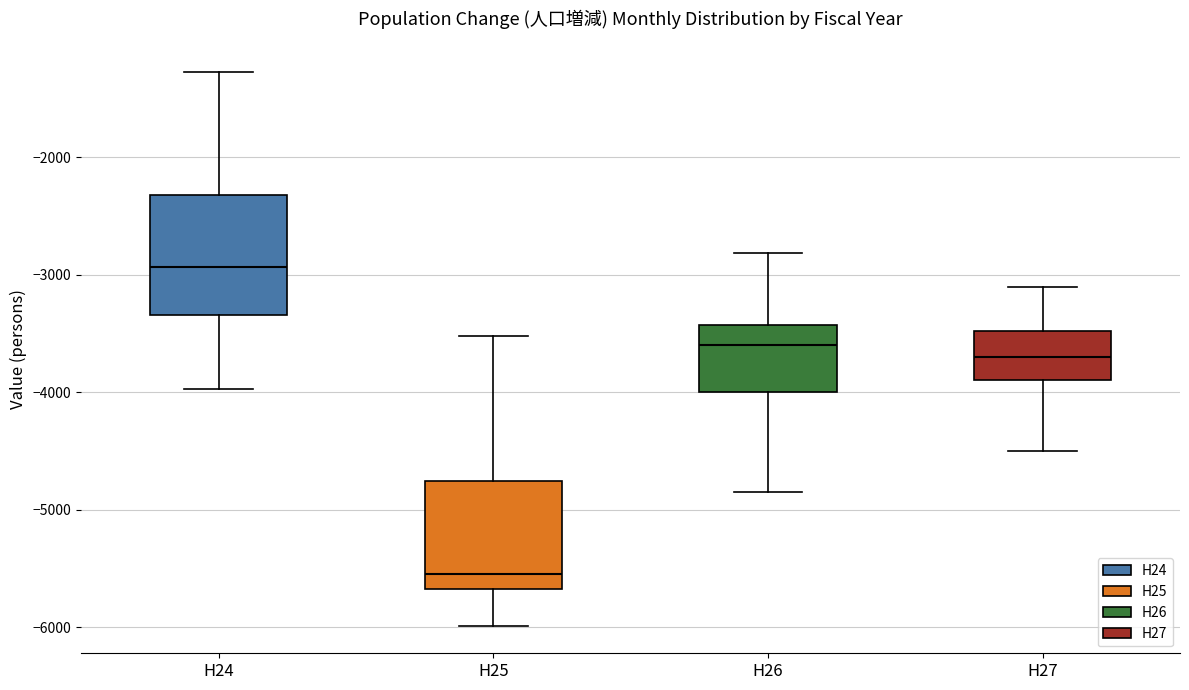

Comparing the boxes themselves (not the whiskers), which one is the tallest?

H24